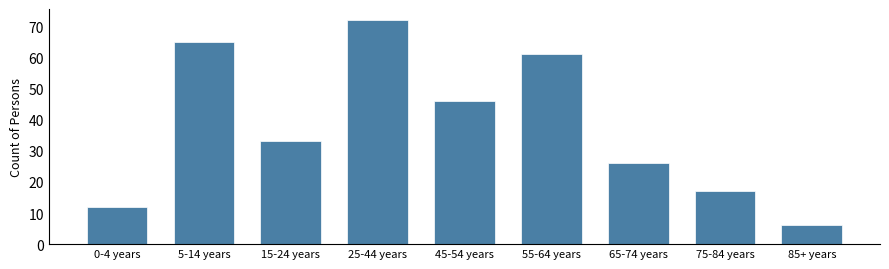

Reading left to right, what are all the values shown in this chart?

12	65	33	72	46	61	26	17	6